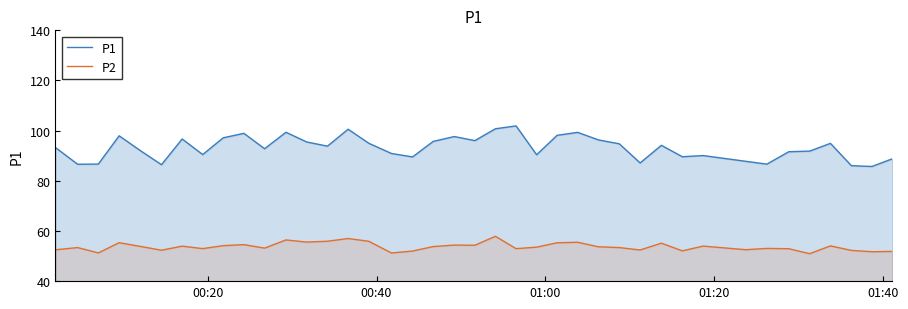

Reading left to right, list all the values displayed in this chart.

P1: 93.3	86.6	86.7	98.0	92.1	86.4	96.7	90.5	97.2	98.9	92.8	99.3	95.5	93.8	100.6	95.0	90.9	89.5	95.7	97.7	96.0	100.8	101.9	90.4	98.2	99.3	96.3	94.8	87.1	94.2	89.6	90.1	87.8	86.7	91.6	91.8	94.9	86.0	85.7	88.8
P2: 52.5	53.4	51.2	55.3	53.9	52.3	54.0	53.0	54.1	54.5	53.2	56.4	55.6	55.9	57.0	55.9	51.2	52.0	53.8	54.4	54.3	57.9	53.0	53.5	55.3	55.5	53.7	53.4	52.4	55.1	52.1	54.0	52.5	53.0	52.9	51.0	54.0	52.2	51.7	51.9